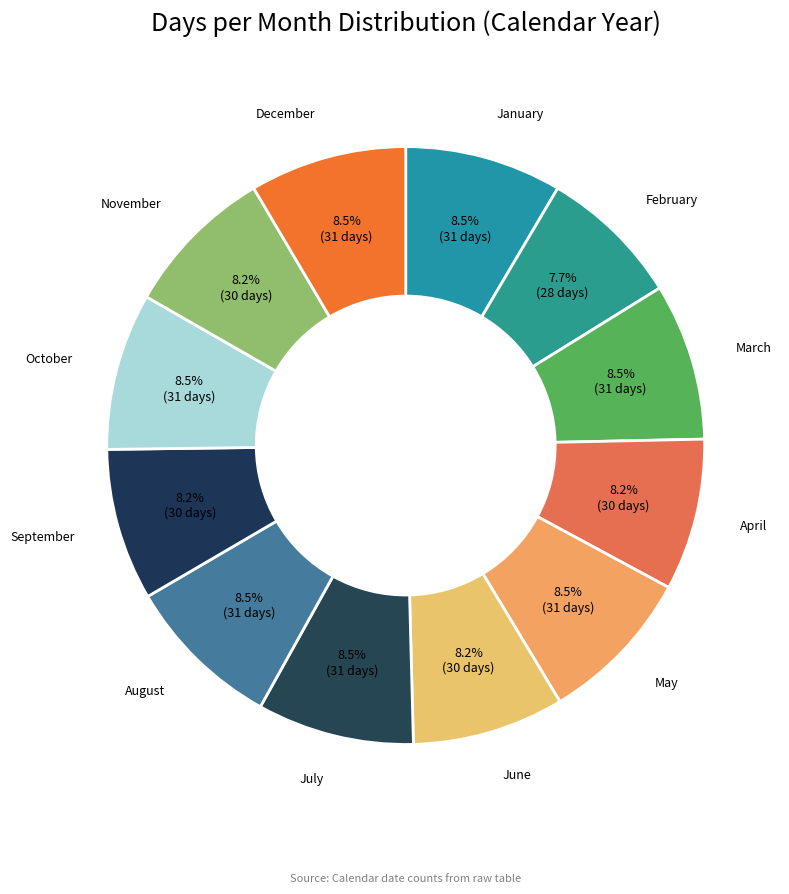

What is the ratio of the value at April to the value at March?

1.0